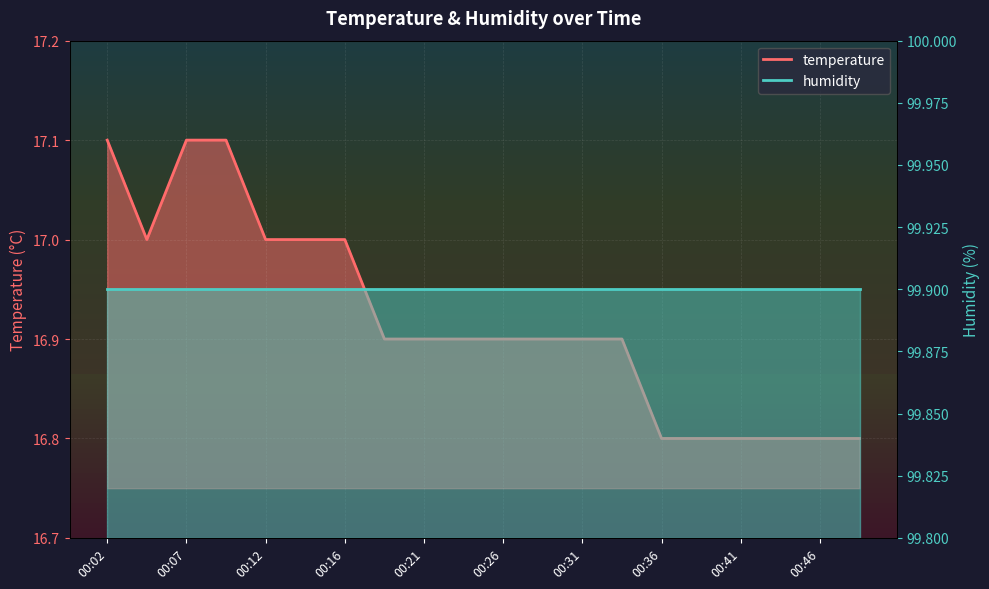

What is the average value?

16.9